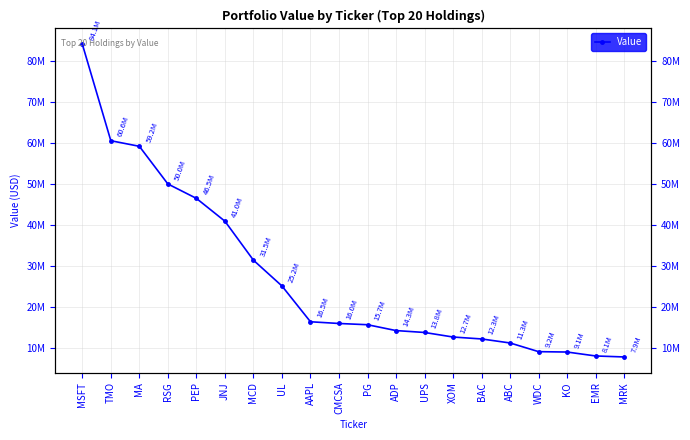

Reading left to right, transcribe all the data shown in this chart.

MSFT=84112864	TMO=60574893	MA=59213868	RSG=50036306	PEP=46524203	JNJ=40963555	MCD=31461403	UL=25179264	AAPL=16455387	CMCSA=16036423	PG=15735480	ADP=14308653	UPS=13846425	XOM=12737440	BAC=12267613	ABC=11286635	WDC=9169444	KO=9079704	EMR=8120664	MRK=7879776